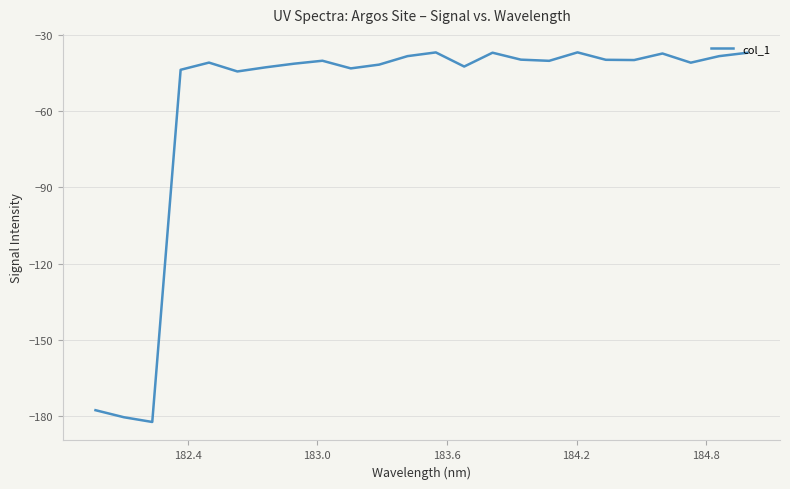

What is the difference between the maximum and minimum values?

145.4